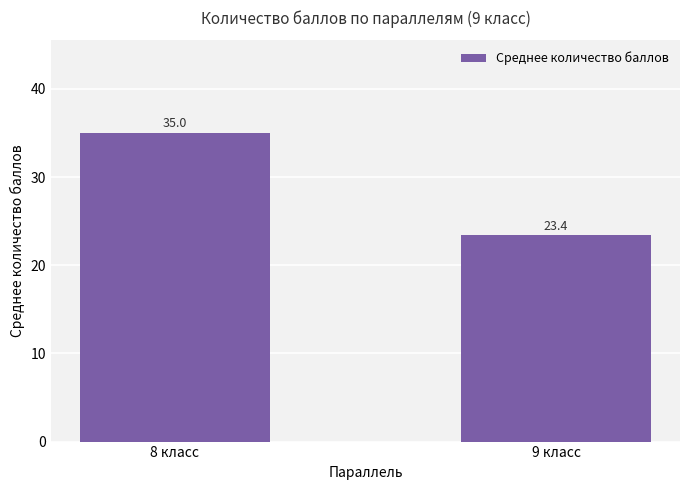

Between 9 класс and 8 класс, which is larger?

8 класс